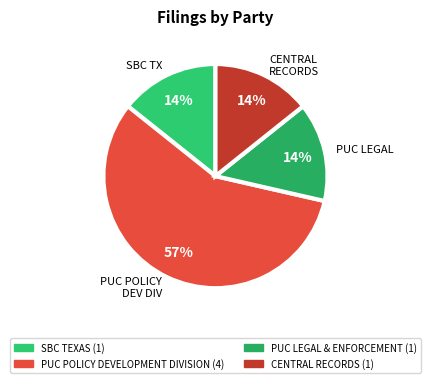

Rank the categories by value from lowest to highest.

SBC TEXAS, PUC LEGAL & ENFORCEMENT, CENTRAL RECORDS, PUC POLICY DEVELOPMENT DIVISION